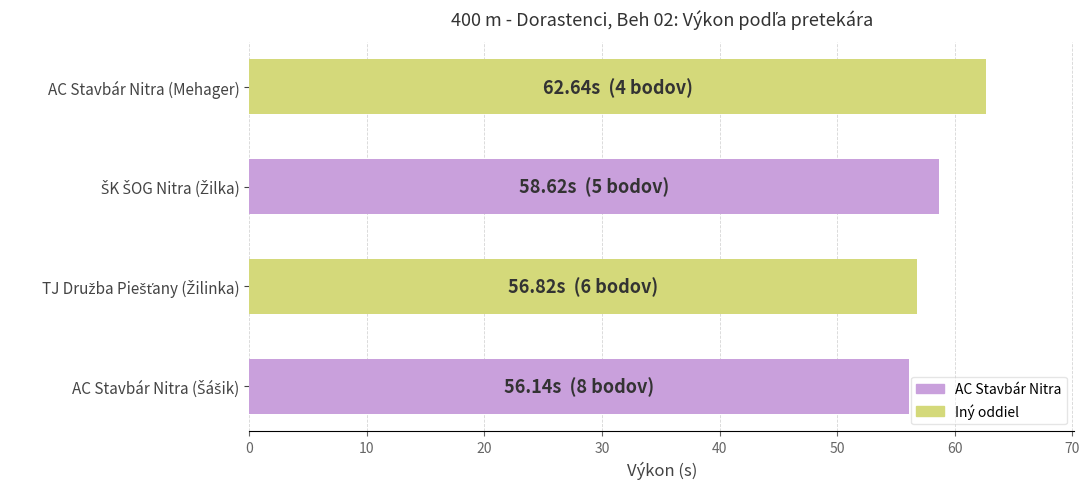

What is the smallest value displayed?

56.1